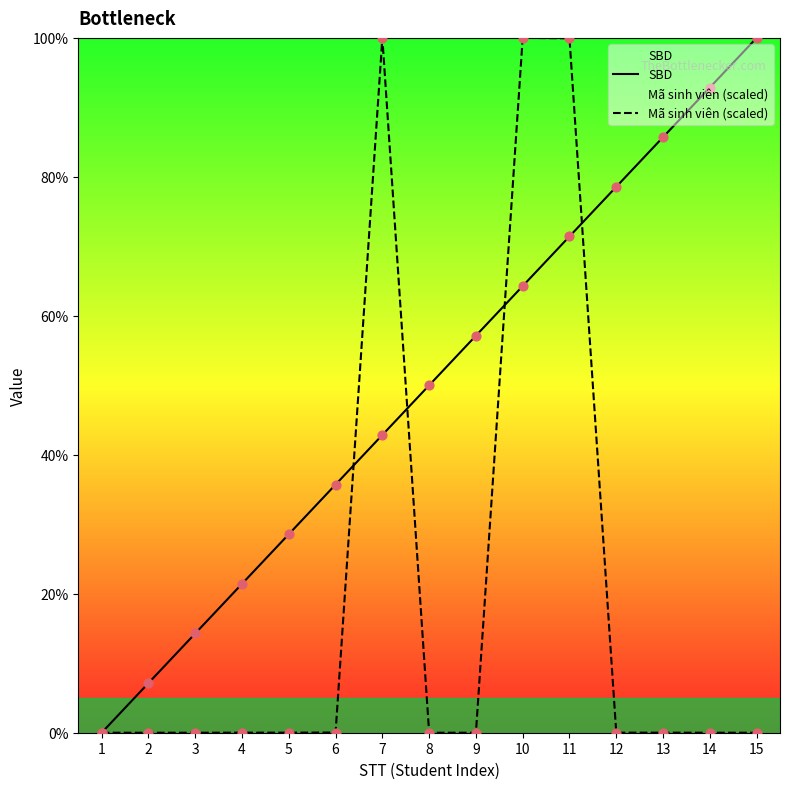

Is the value of SBD at 12 greater than the value of Mã sinh viên (scaled) at 14?

Yes